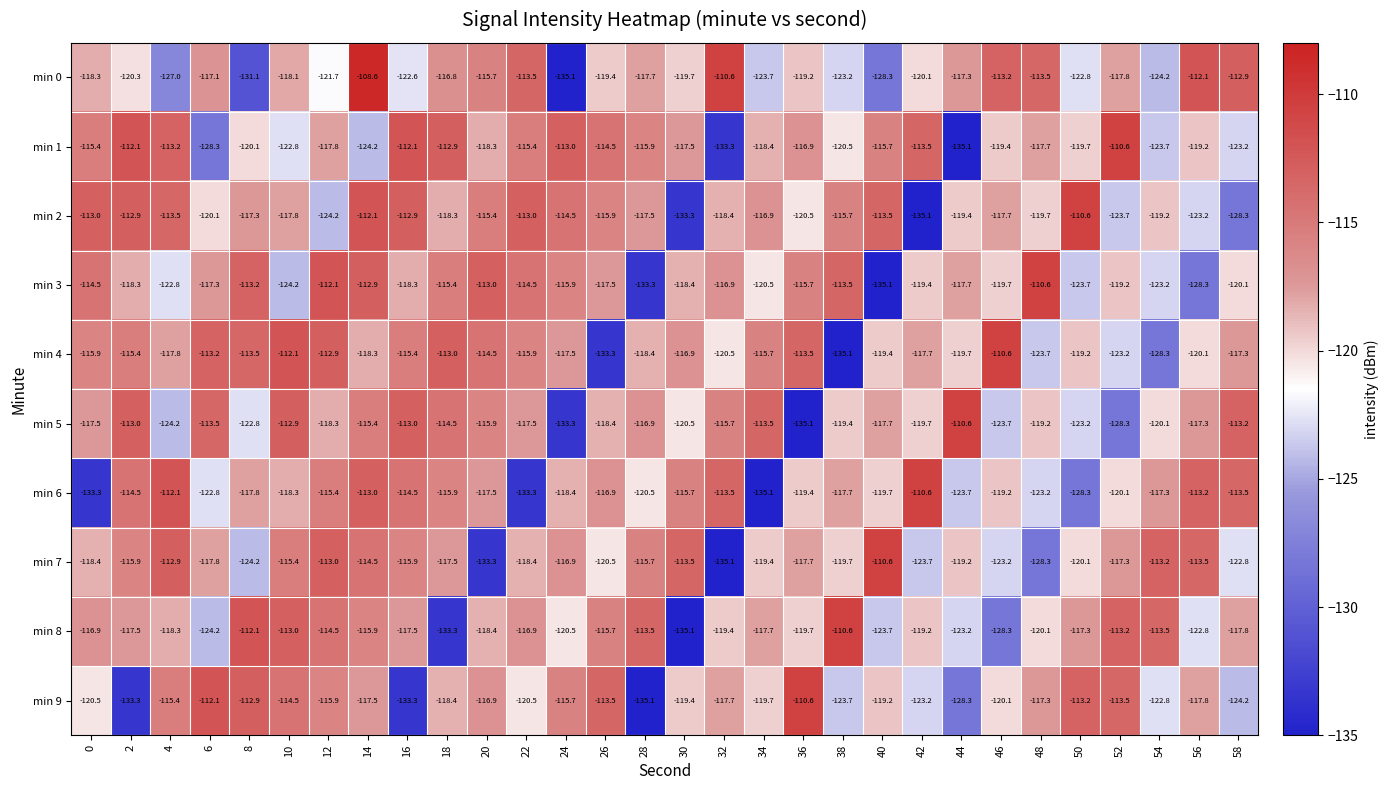

Which series has the largest total across all categories?

min 4